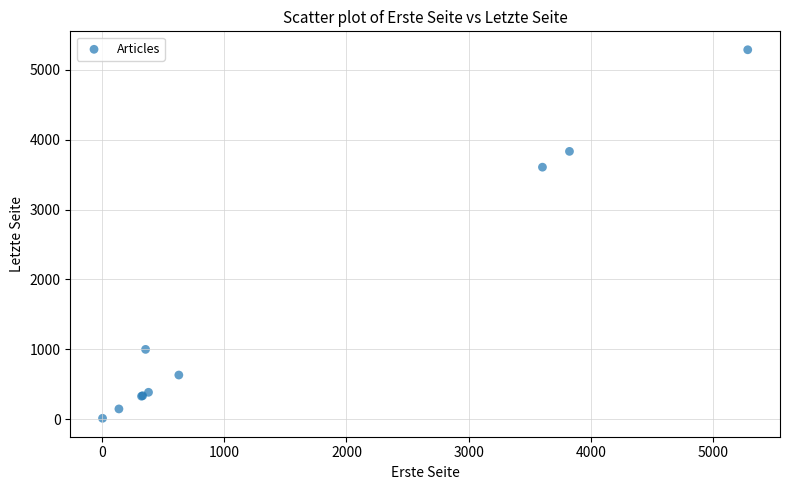

What Y value in the scatter plot is closest to 2649?

3606